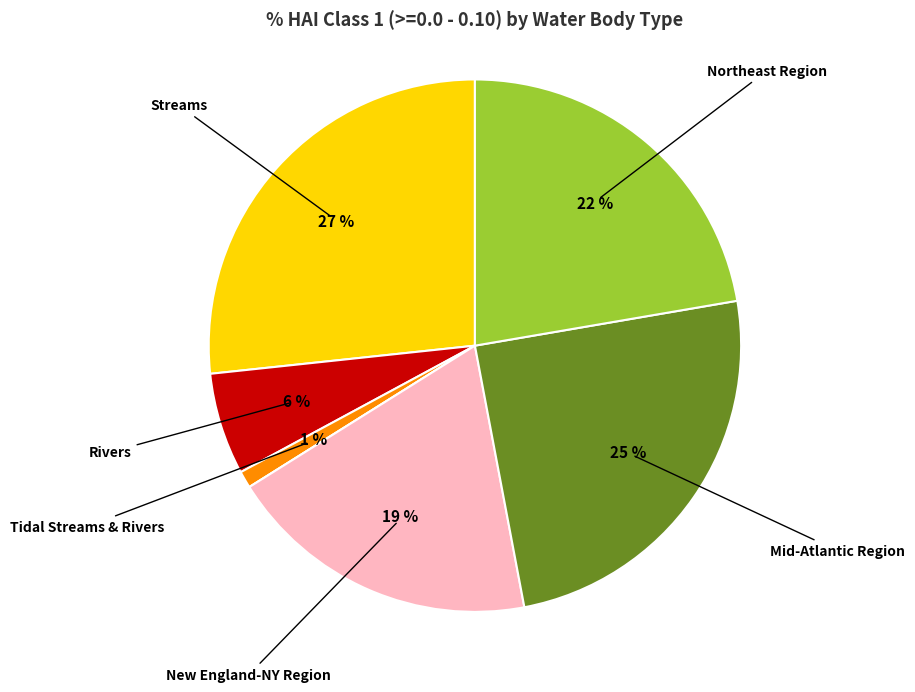

To the nearest percent, what is the difference between the largest and smallest slice percentages?

27%